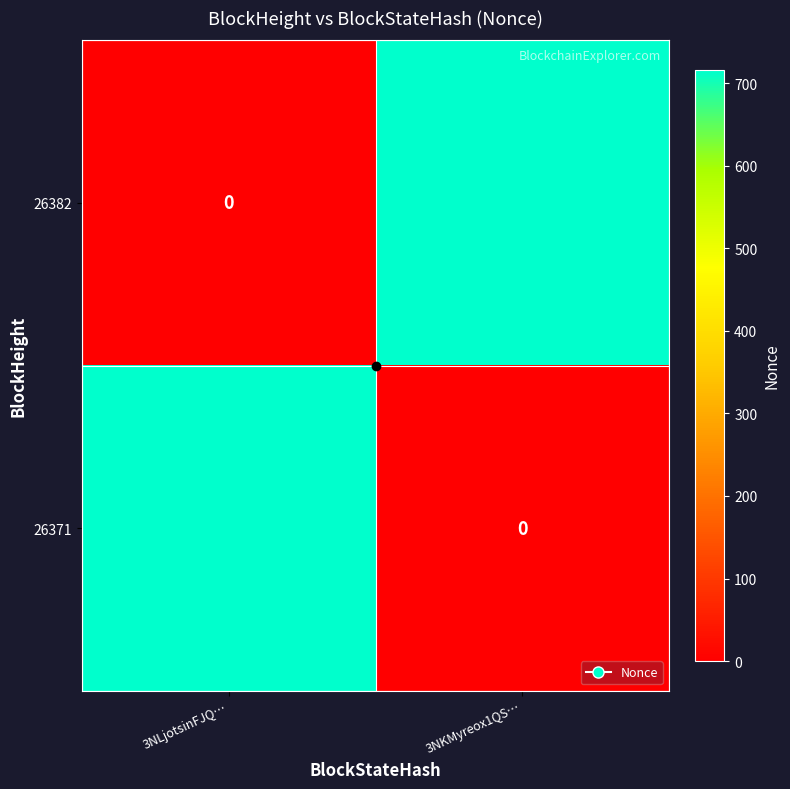

What is the sum of the 26371 values at 3NLjotsinFJQ… and 3NKMyreox1QS…?

716